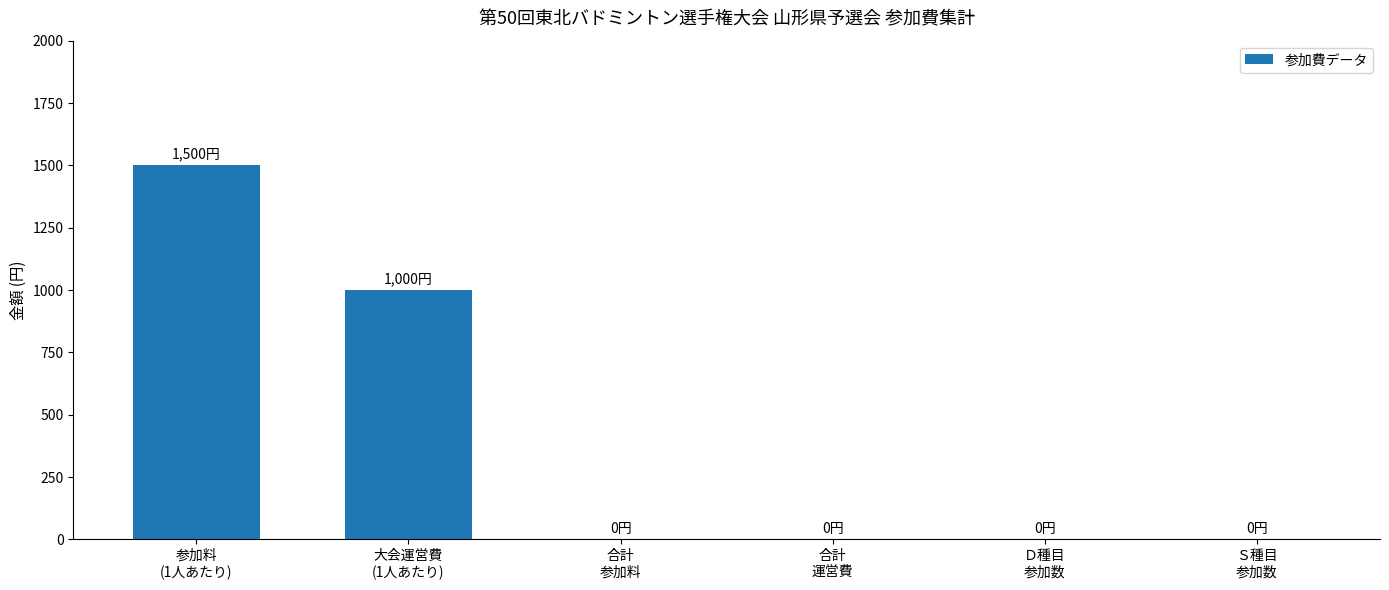

Are the bars grouped side by side (vs. stacked)?

No